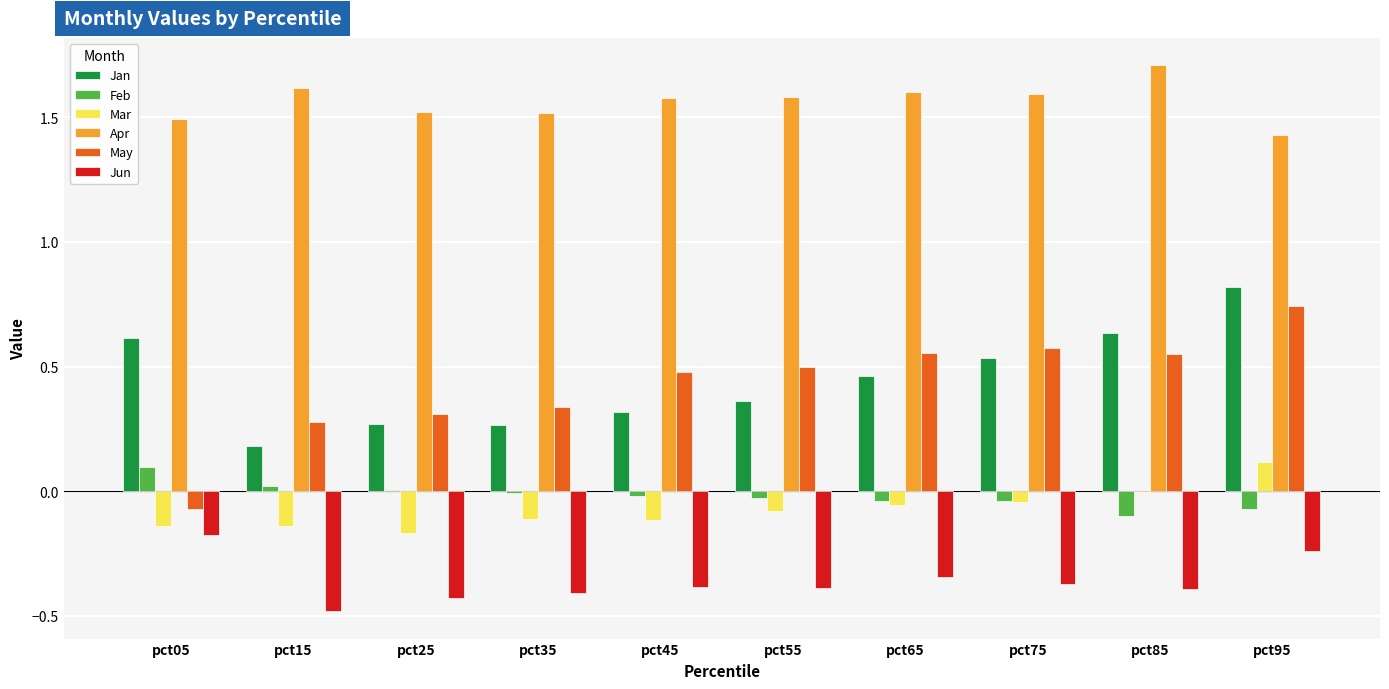

The Jun series shows -0.3 at pct05. True or false?

False